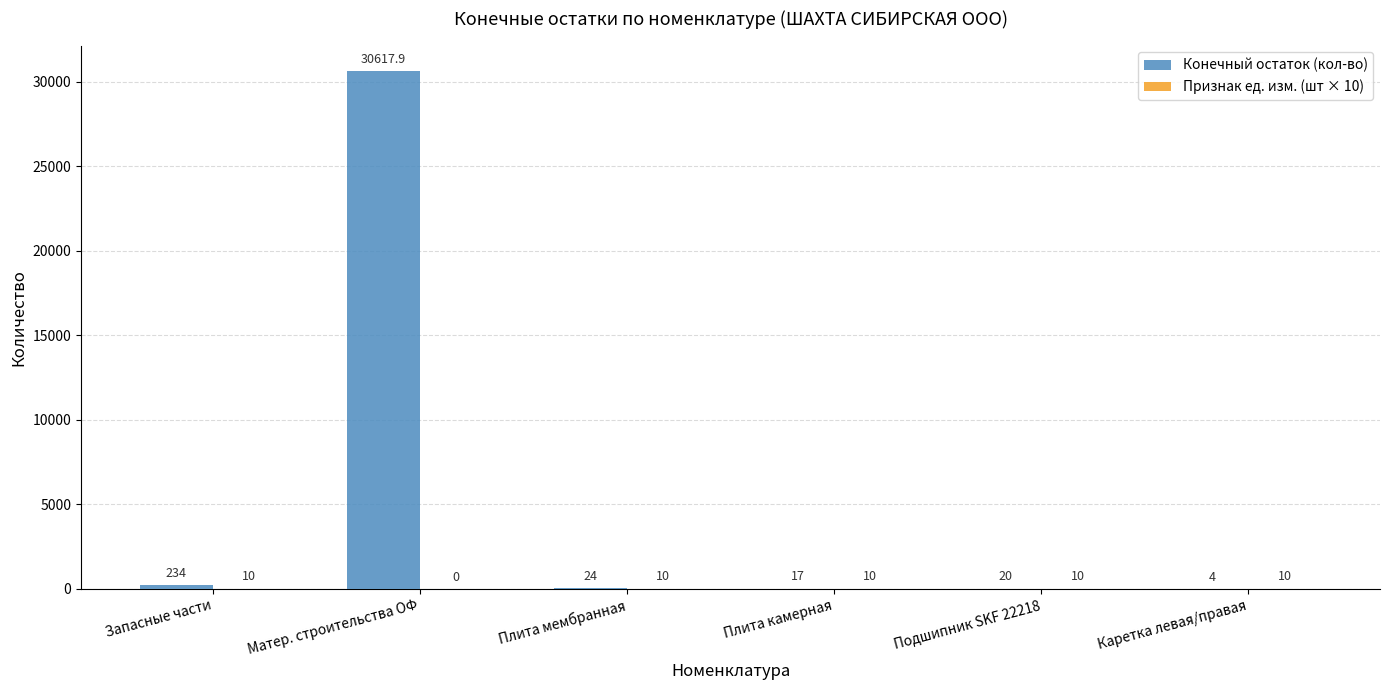

What value does the Конечный остаток (кол-во) series have at Запасные части?

234.0